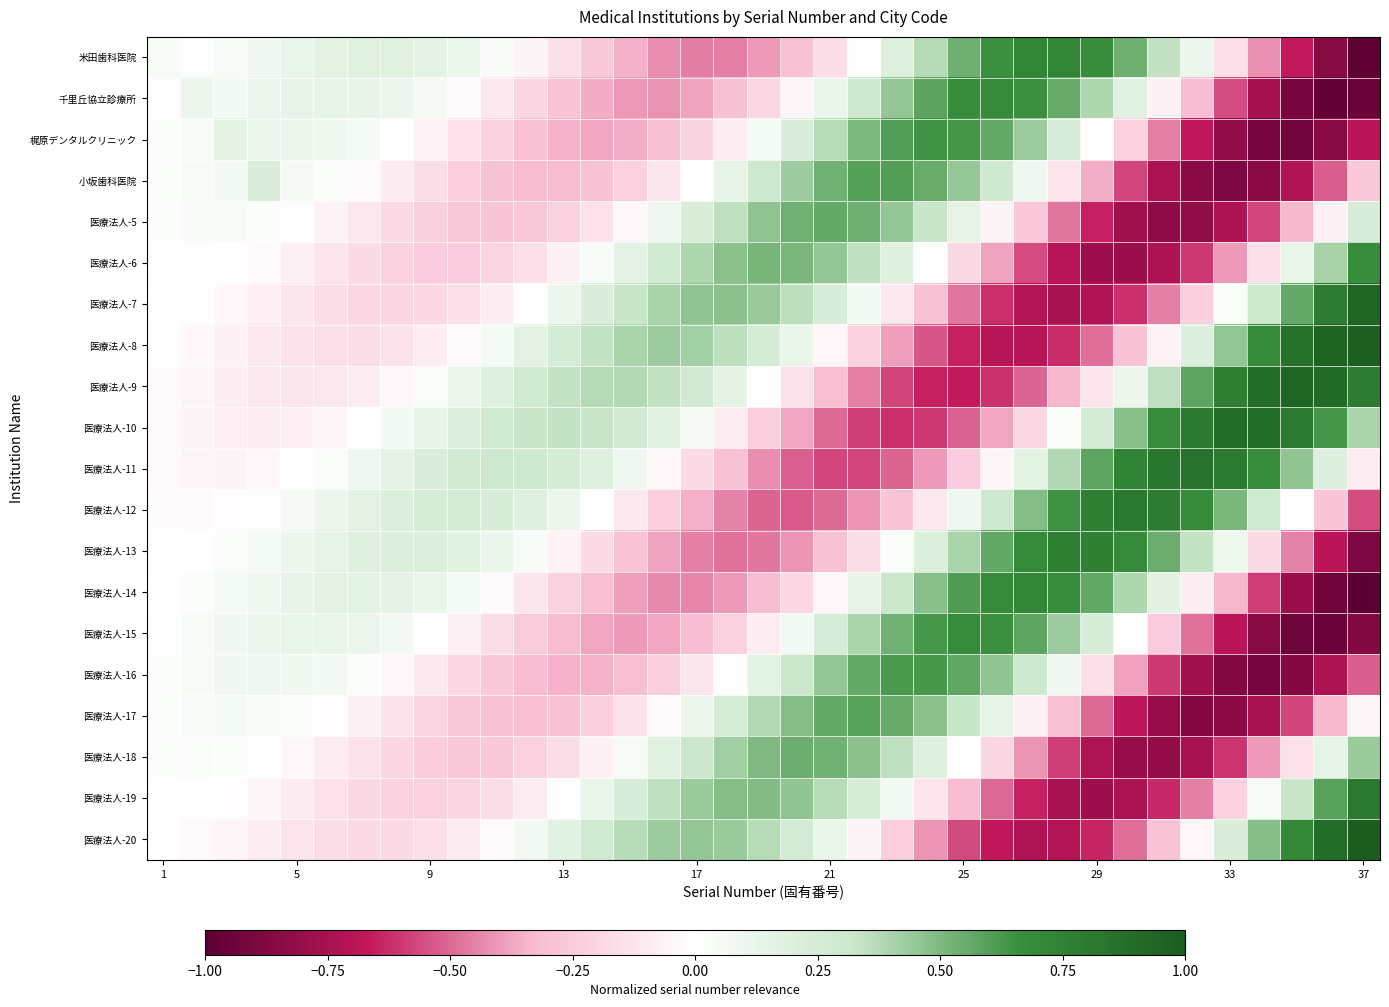

What is the minimum value shown in the chart?

-1.0